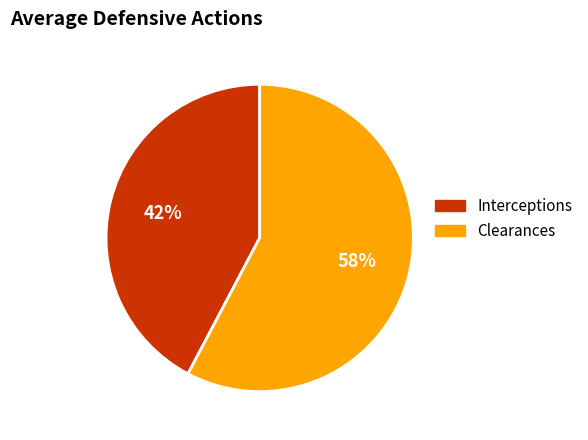

Count the number of slices in the pie.

2